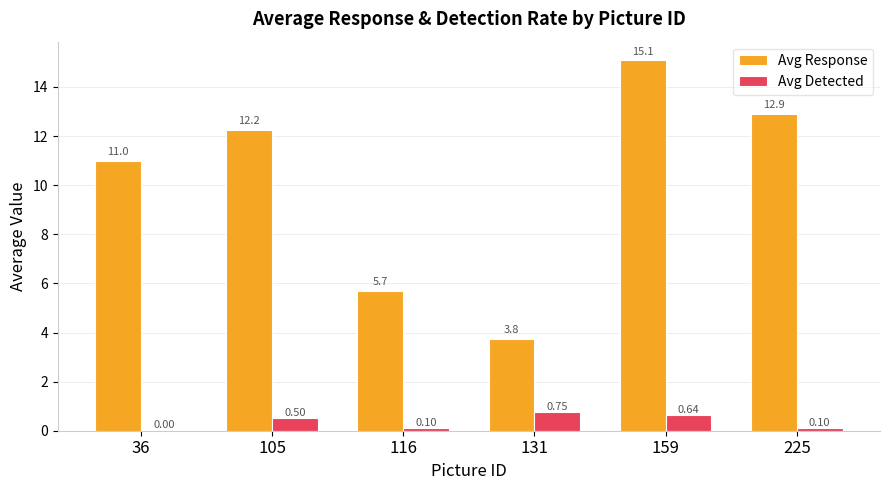

Count the number of categories in the chart.

6